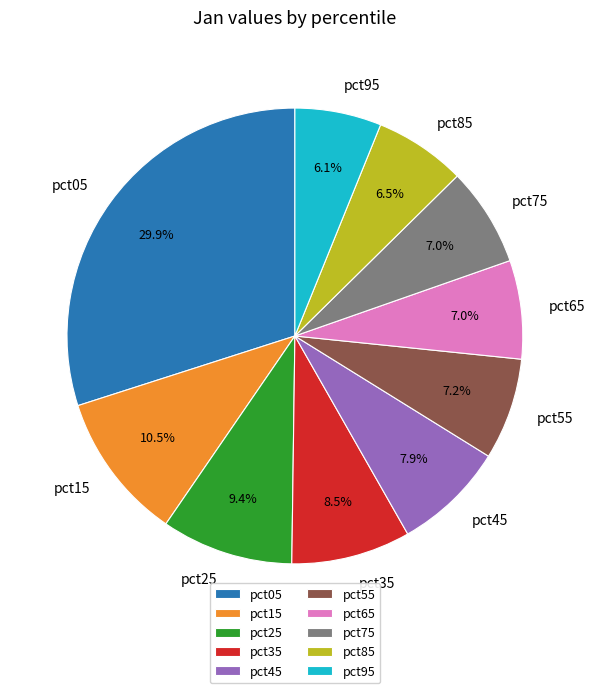

To the nearest percent, what portion does pct65 represent?

7%